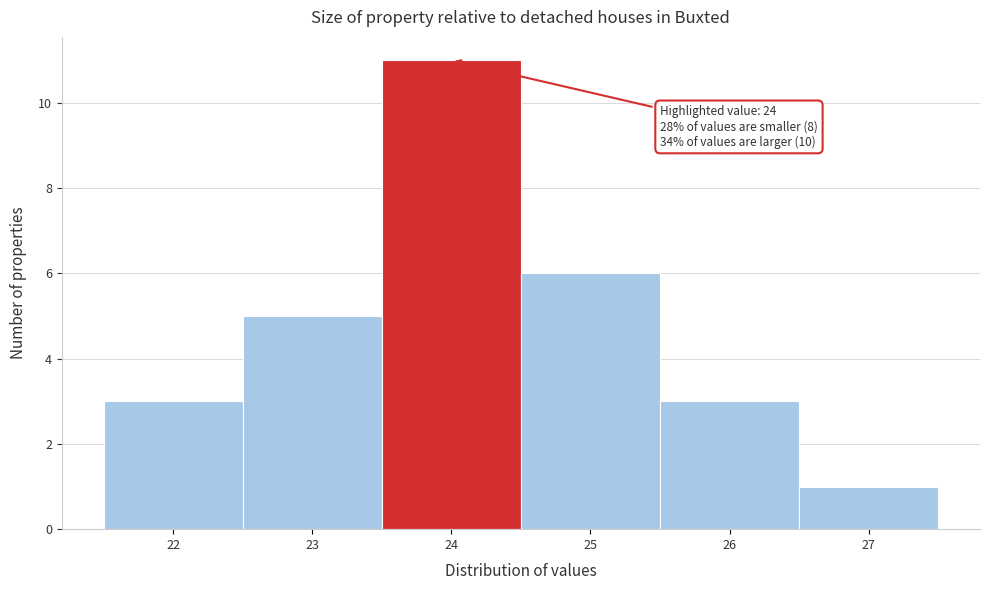

Over which range of the x-axis is the bar tallest?

23.5 to 24.5